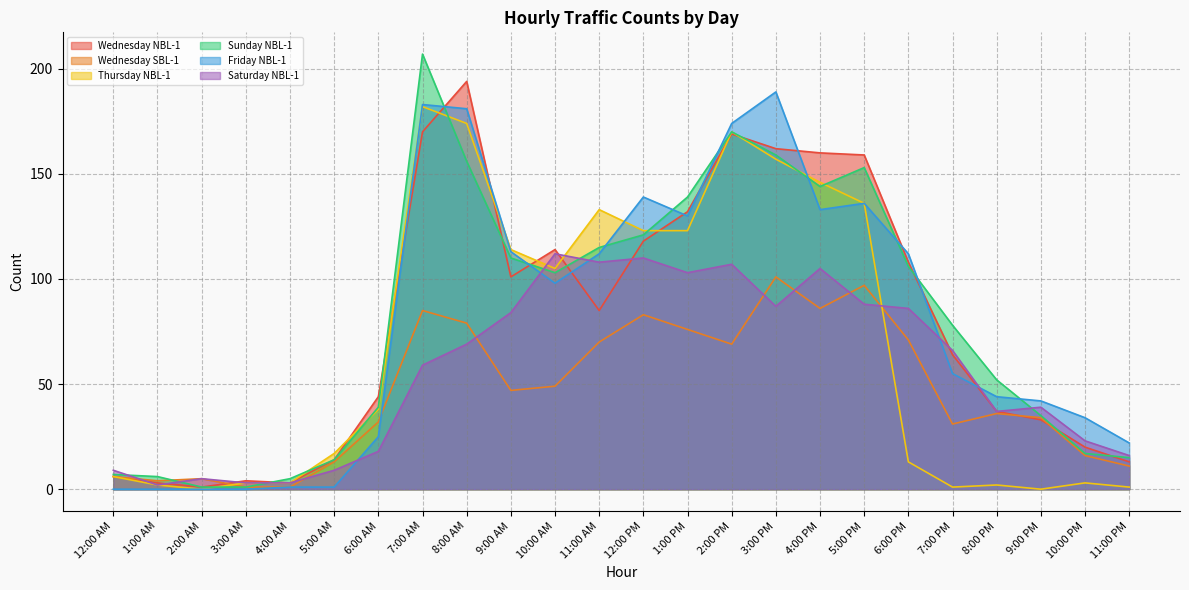

What is the difference between the highest and lowest values at 4:00 PM?

74